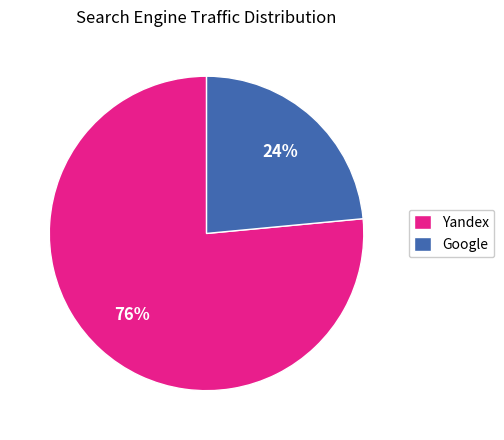

Count the number of slices in the pie.

2